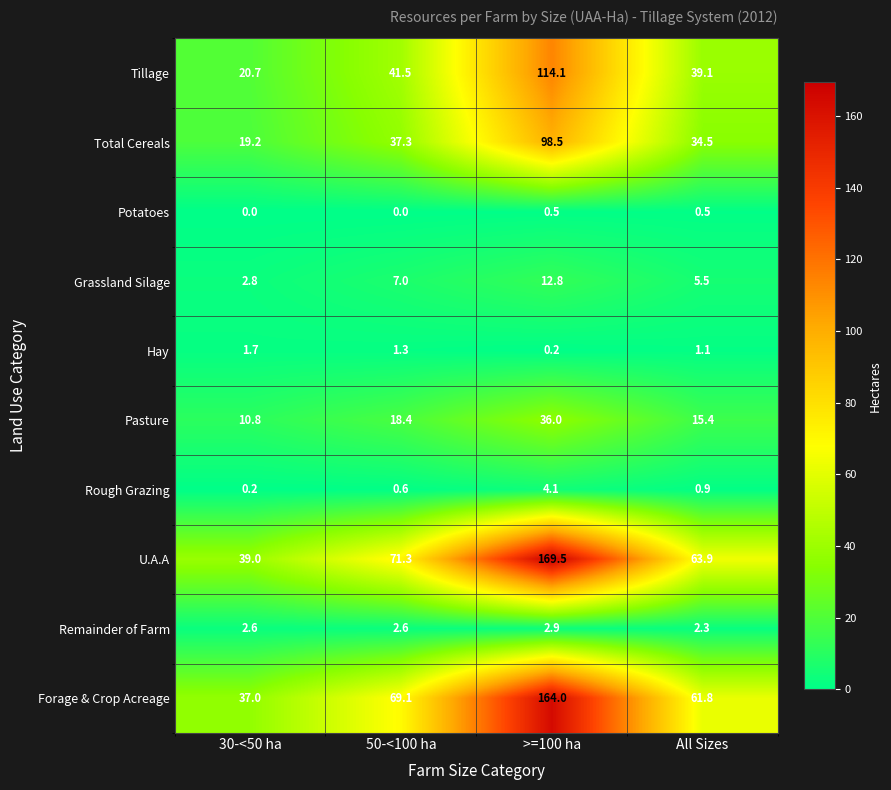

How many categories are shown in the chart?

4